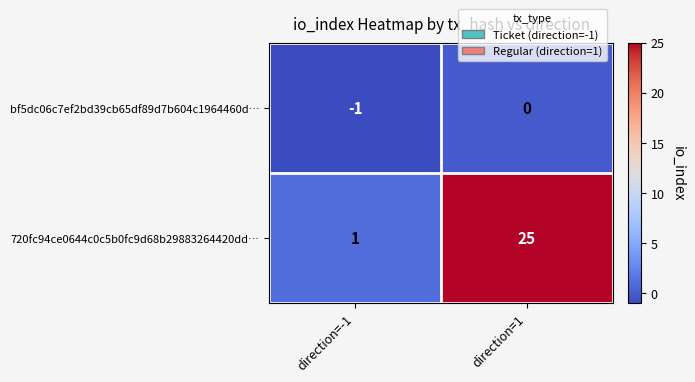

Where is bf5dc06c7ef2bd39cb65df89d7b604c1964460d… nearest to the value 0?

direction=1